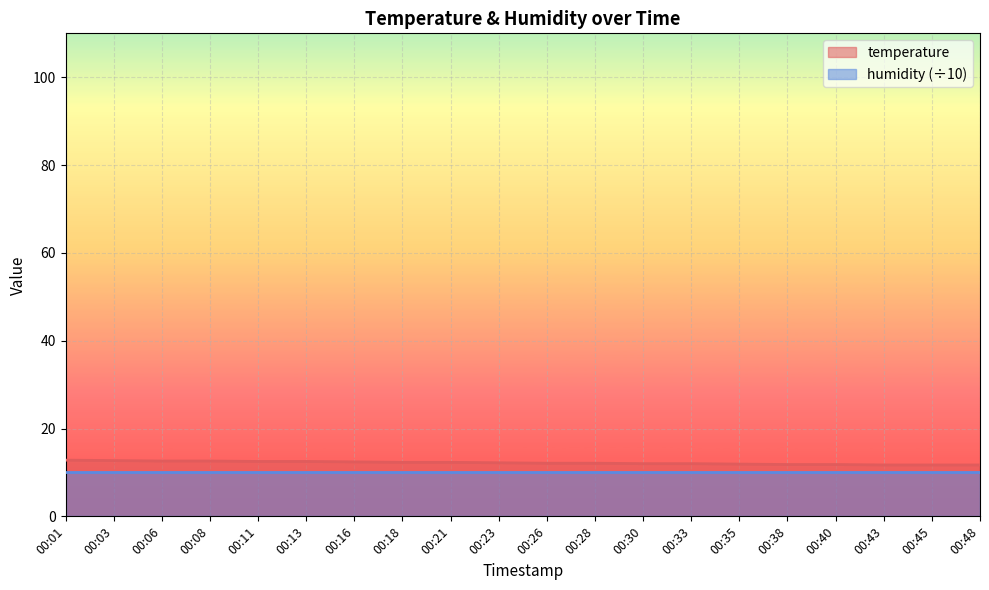

The chart shows a value of 11.9 at 00:35. True or false?

True